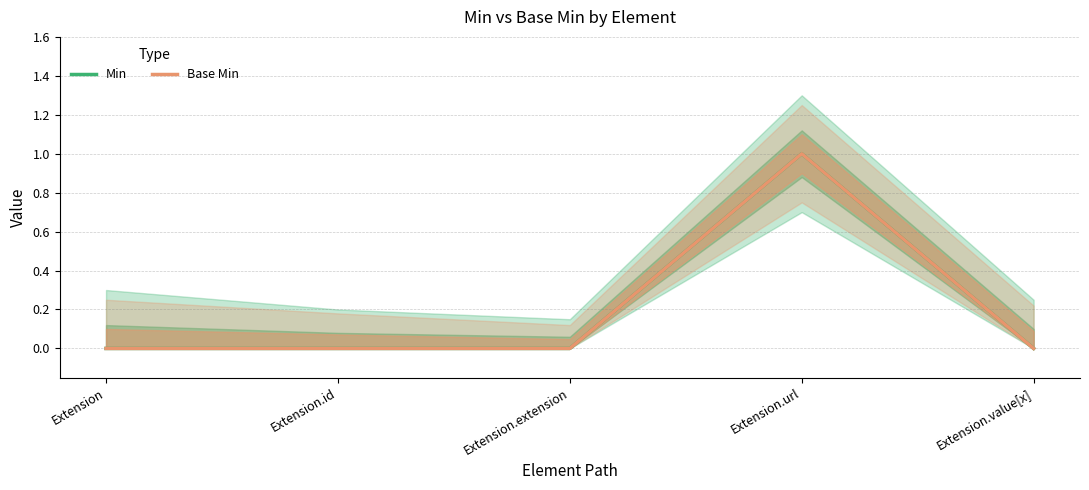

At which category is the sum across all series the highest?

Extension.url